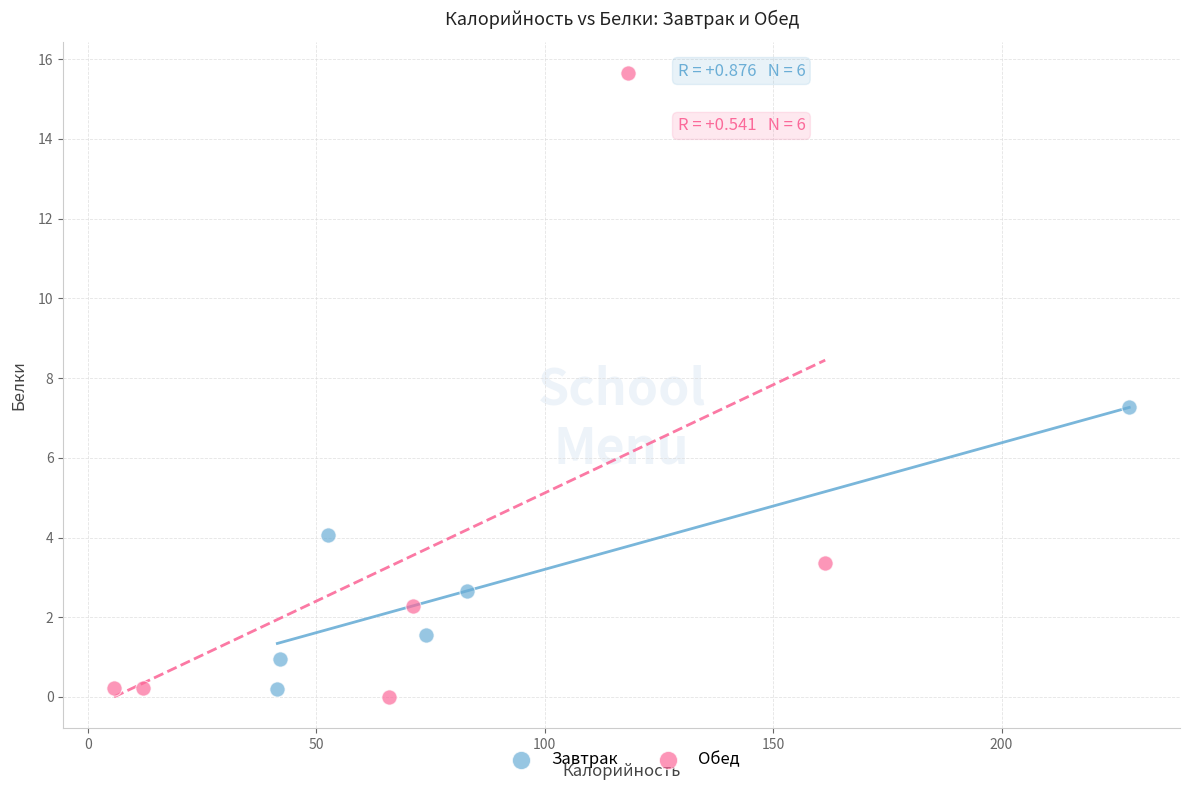

Which series reaches the maximum Y coordinate?

Обед